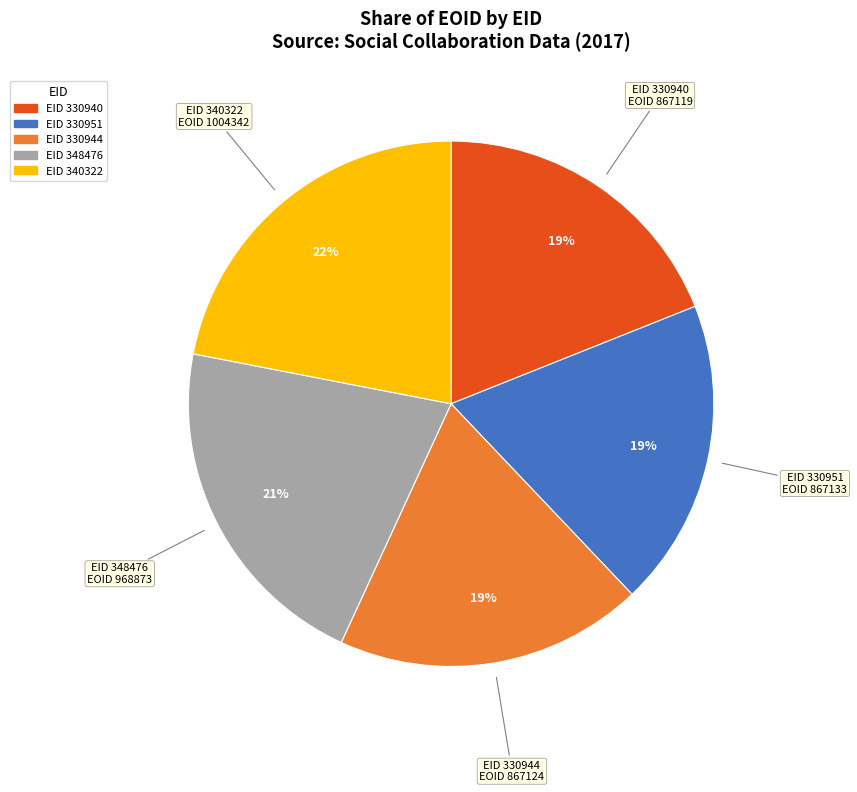

Between EID 330944 and EID 348476, which is larger?

EID 348476